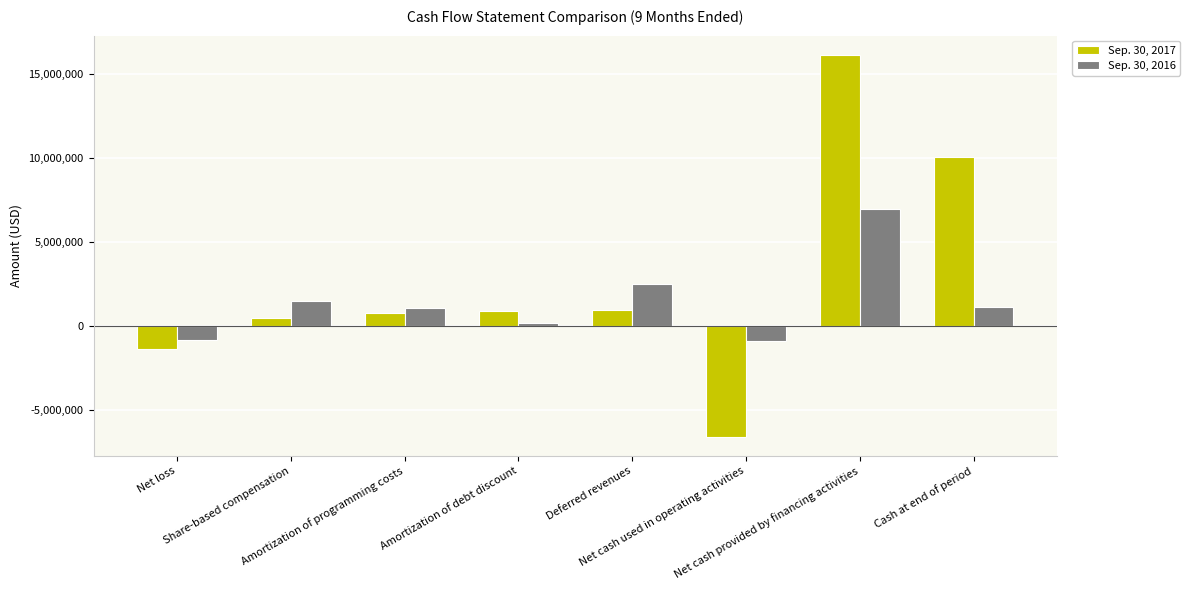

List the series in order of their peak value, lowest first.

Sep. 30, 2016, Sep. 30, 2017